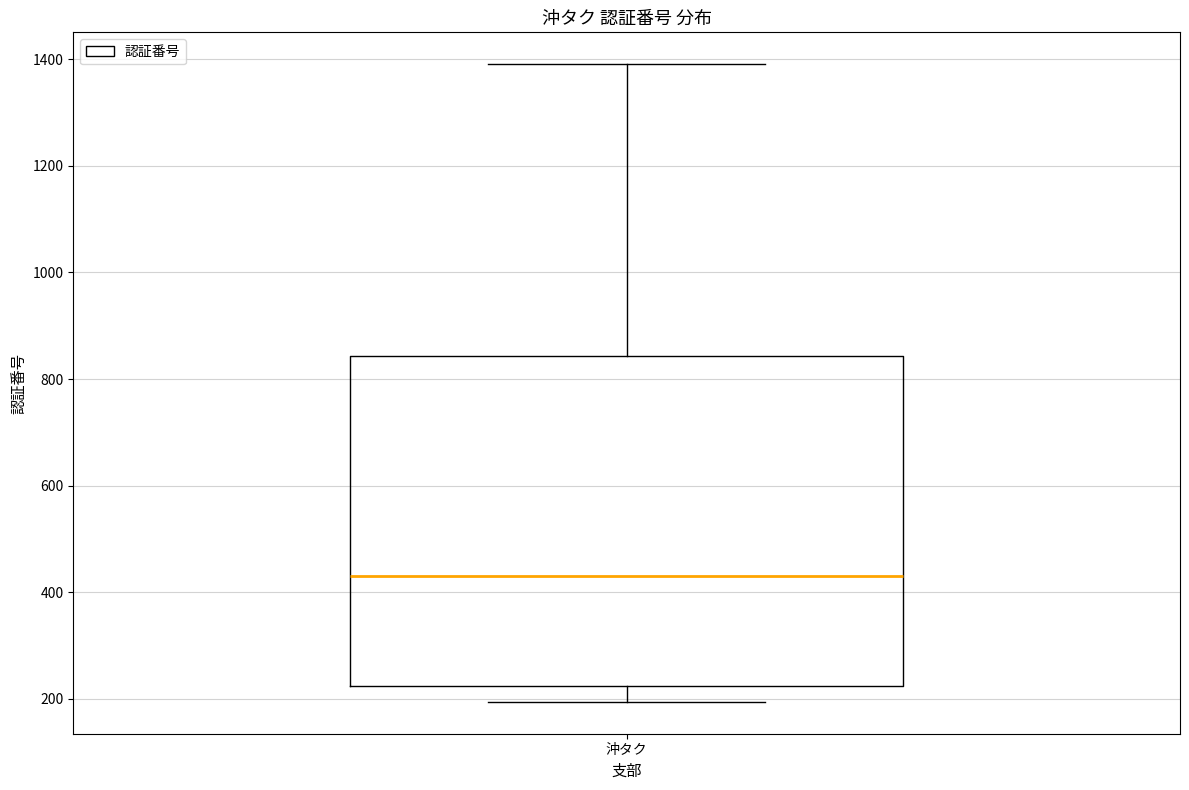

Read this box plot against the y-axis: the position of the median line, the range covered by the box, and the ends of both whiskers. The values are not printed on the chart, so give them approximately, as read against the axis.

median 440, box 220 to 840, whiskers 200 to 1400